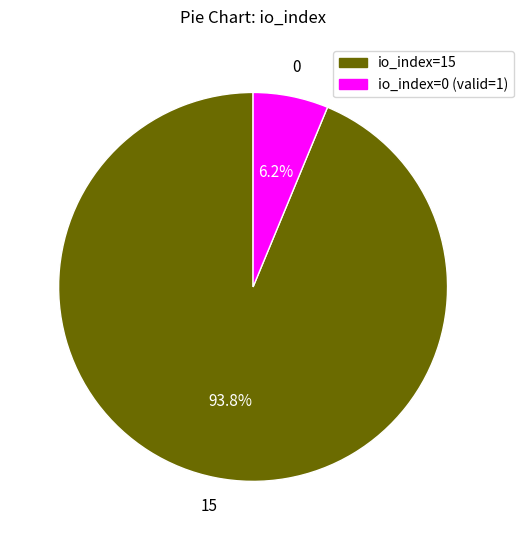

Which category has the biggest portion of the pie?

io_index=15